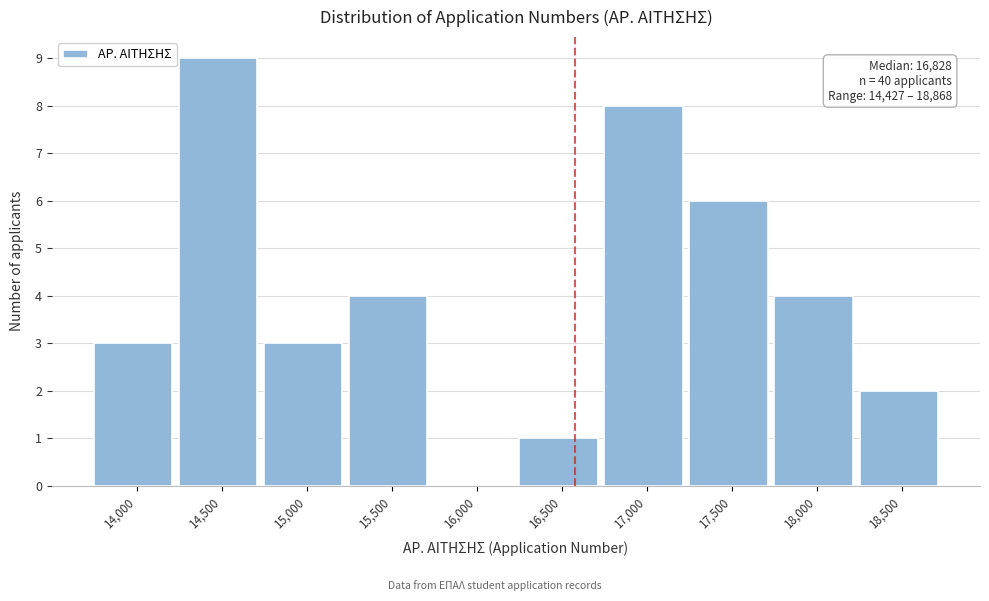

Reading left to right, transcribe all the data shown in this chart.

14,000=3	14,500=9	15,000=3	15,500=4	16,000=0	16,500=1	17,000=8	17,500=6	18,000=4	18,500=2